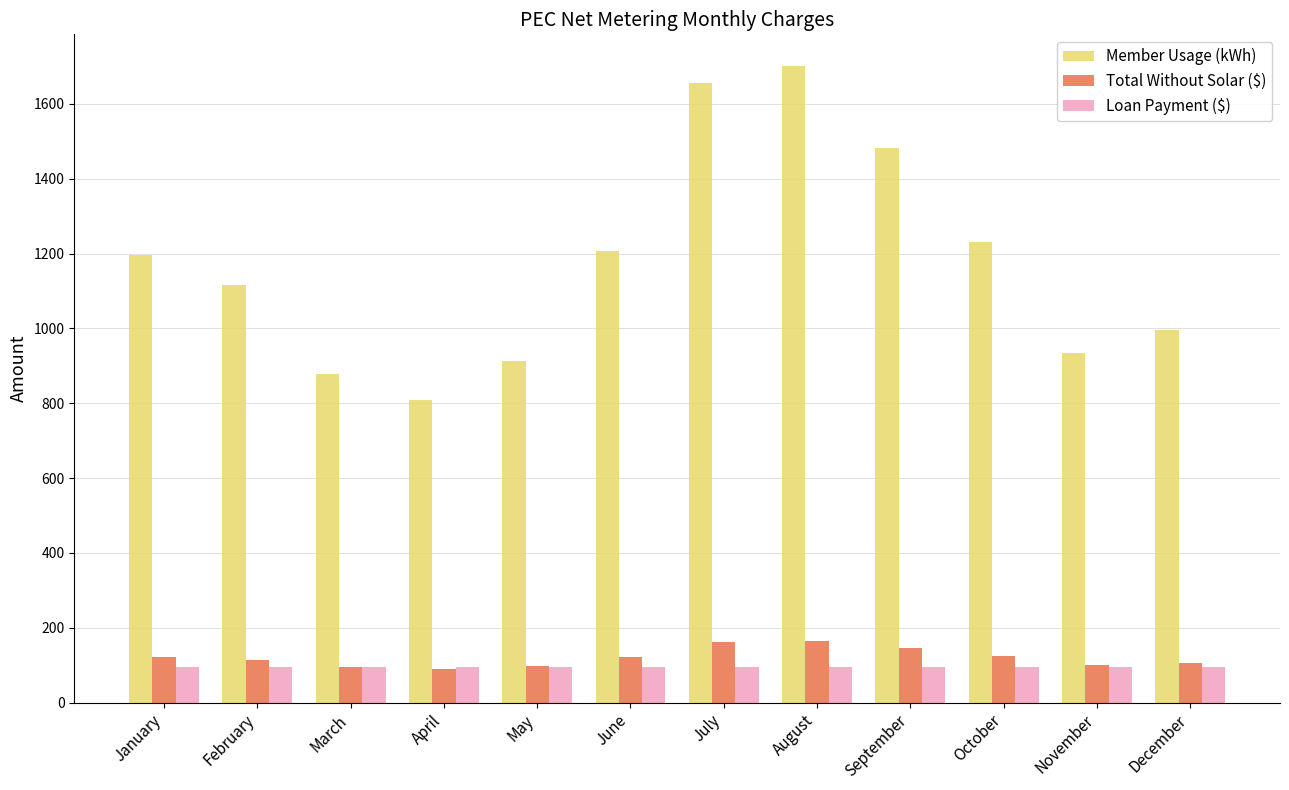

How many groups of bars are there?

12